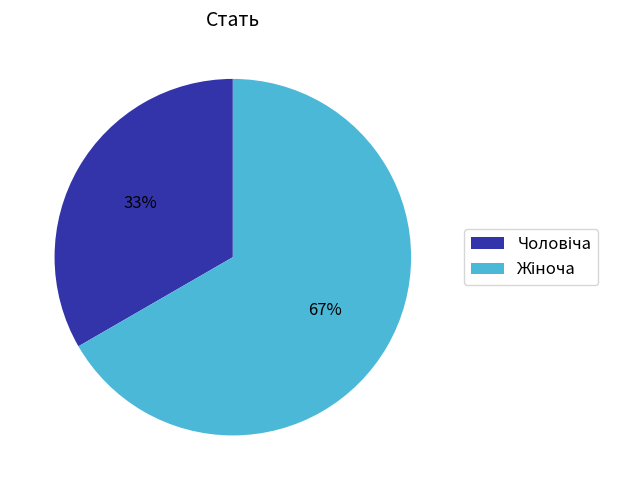

Is there a majority slice in this chart?

Yes